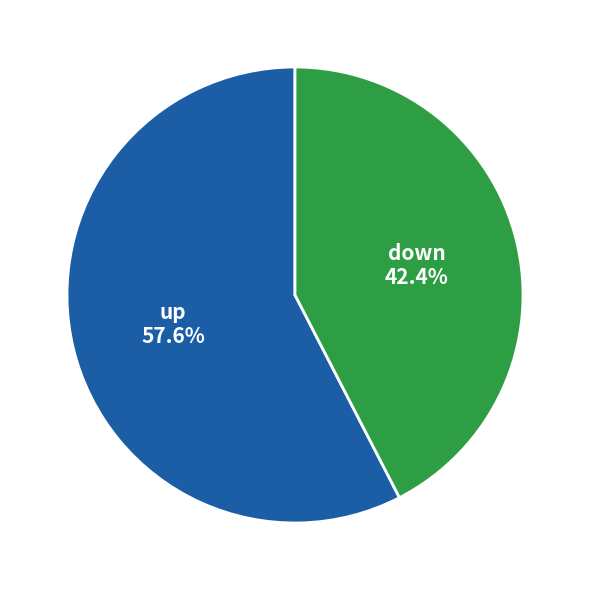

What is the largest slice in the pie chart?

up